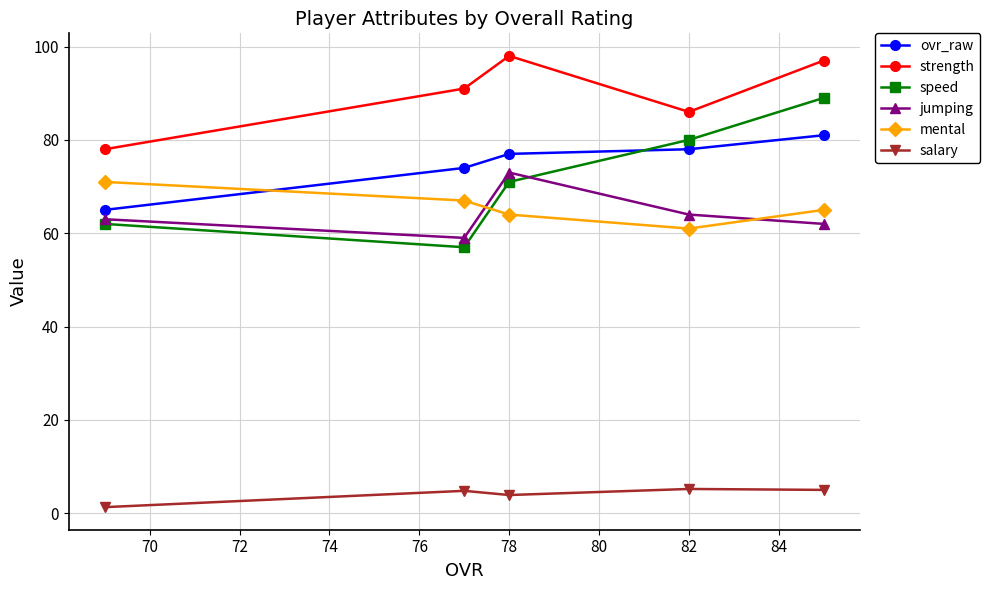

Which series ends up on top after the final intersection of mental and ovr_raw?

ovr_raw